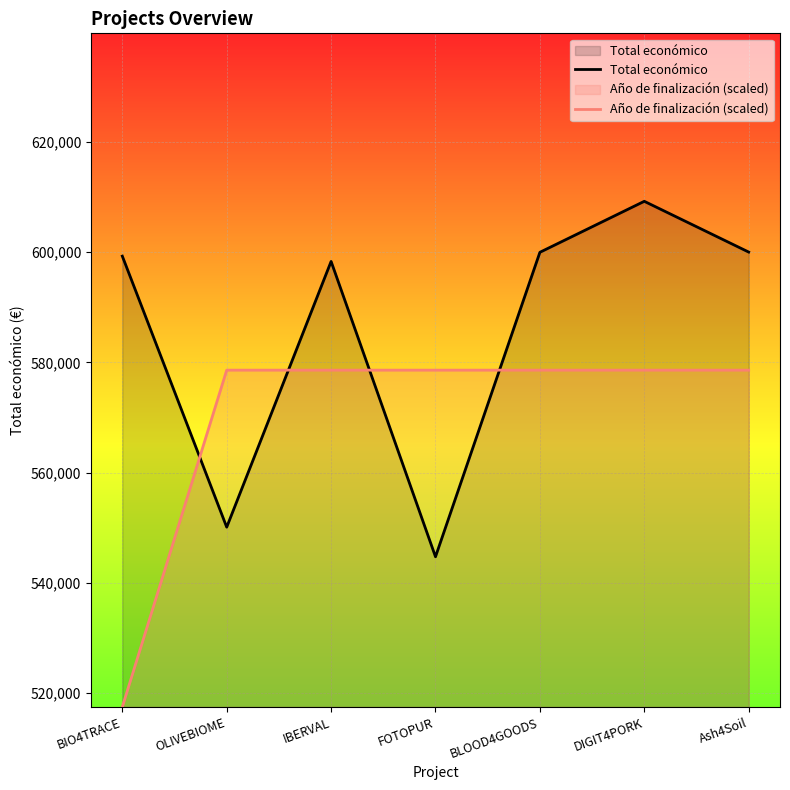

Where is the first local minimum for Total económico?

OLIVEBIOME